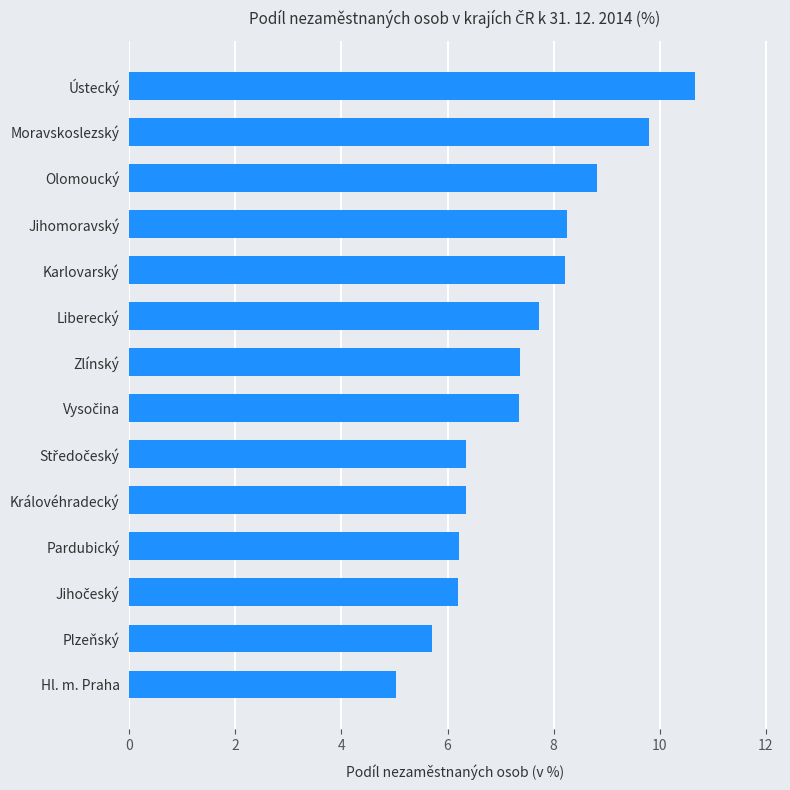

Are the bars grouped side by side (vs. stacked)?

No